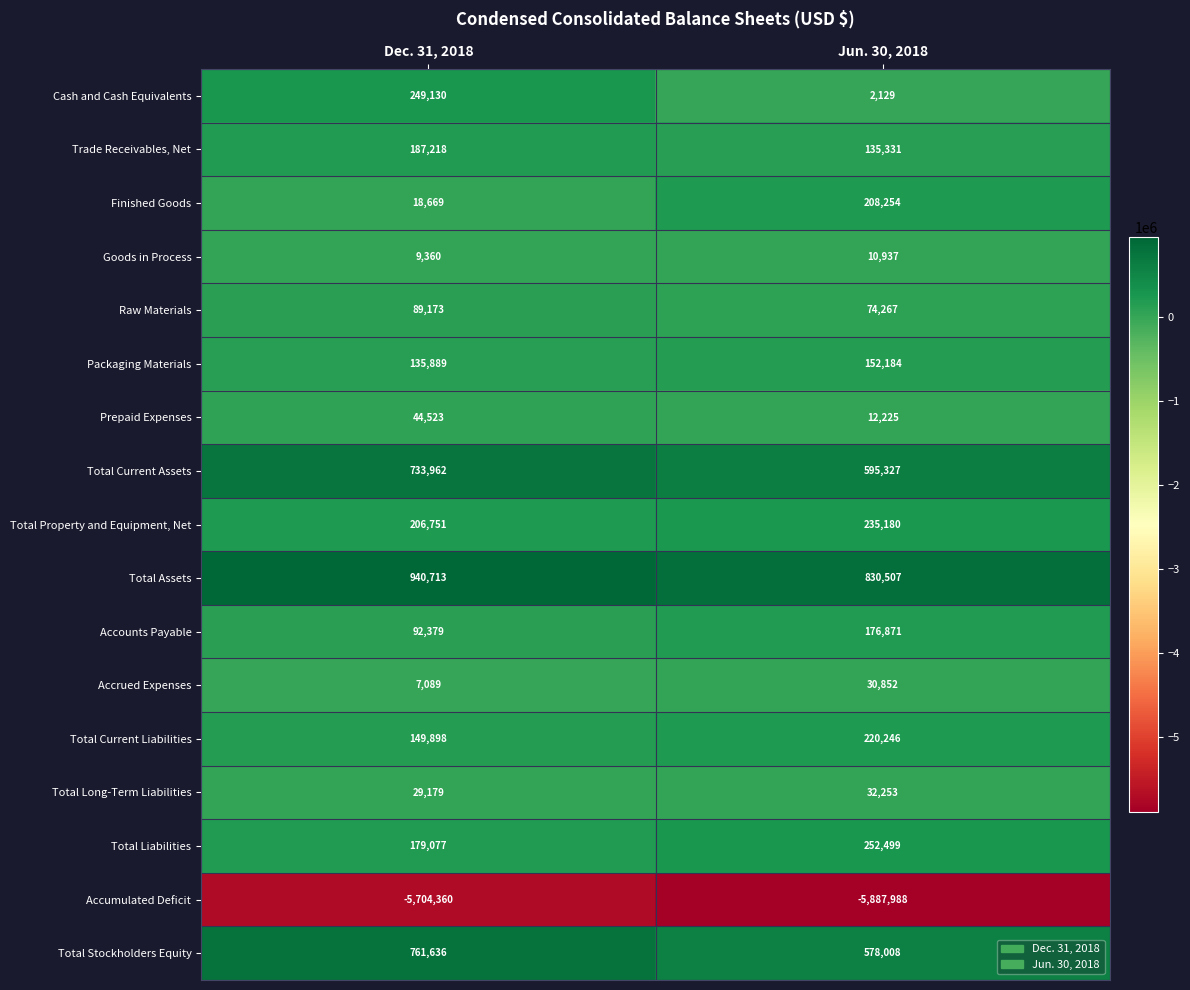

At which category is the sum across all series the highest?

Dec. 31, 2018